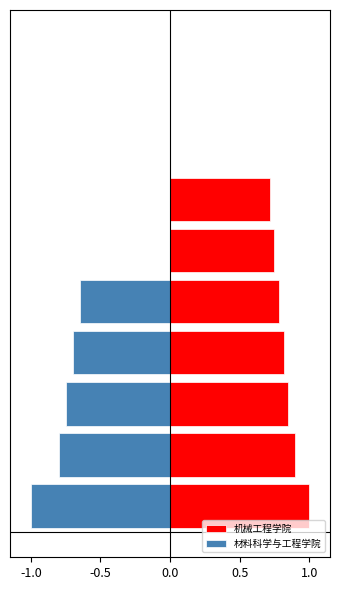

What is the spread (max minus min) of values at 机械工程?

2